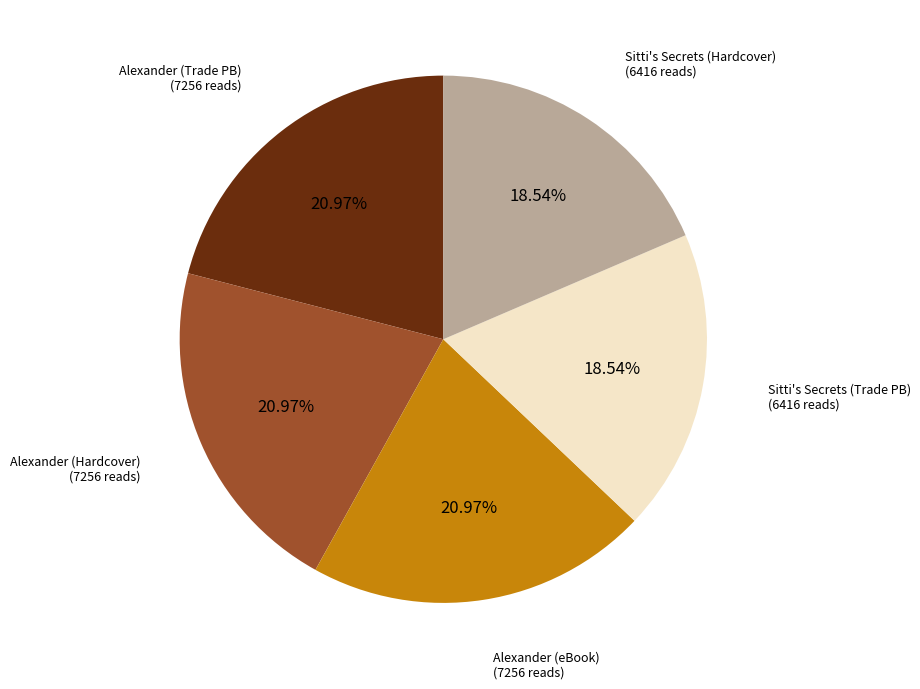

To the nearest percent, what is the difference between the largest and smallest slice percentages?

2%